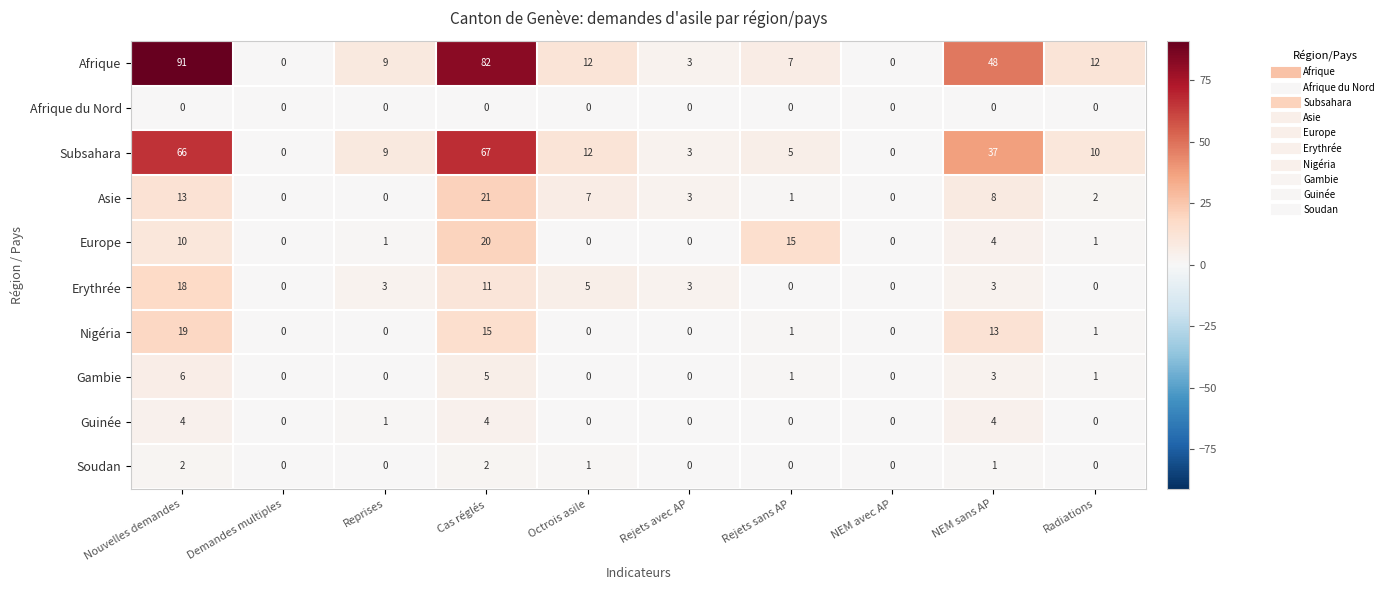

At which label does Asie reach its peak?

Cas réglés